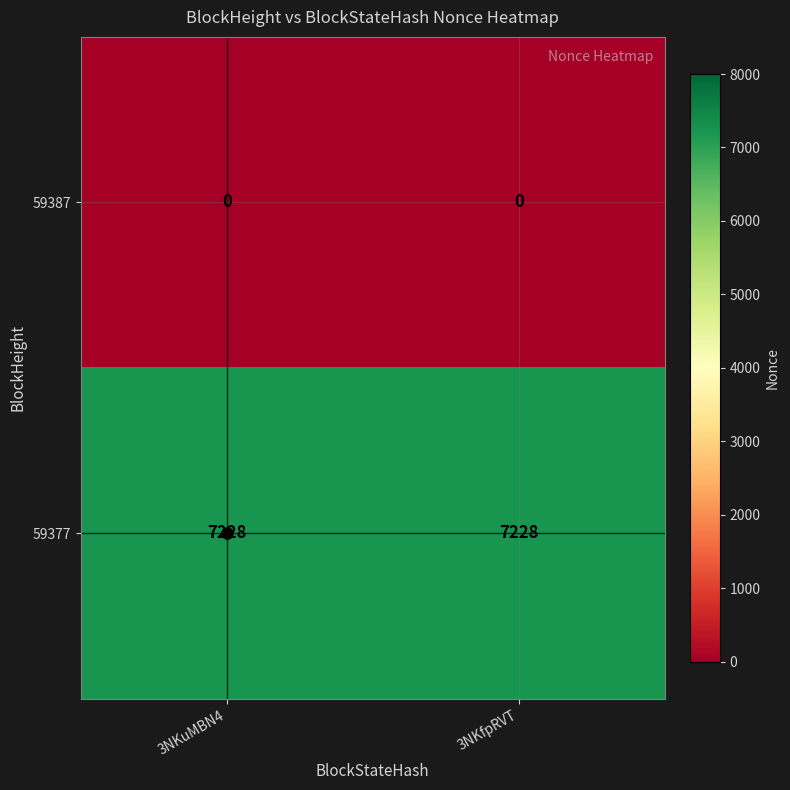

Rank the series at 3NKuMBN4 from highest to lowest value.

59377, 59387